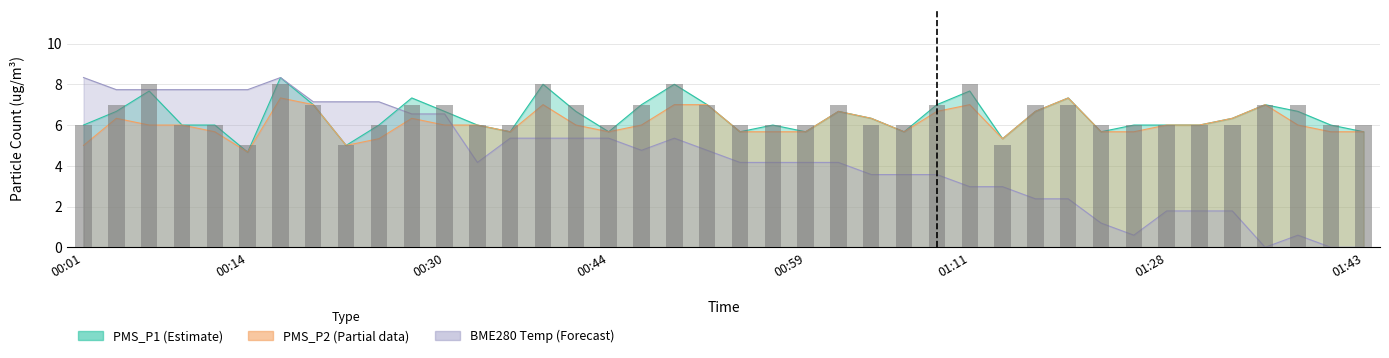

What value does the data have at 20?

6